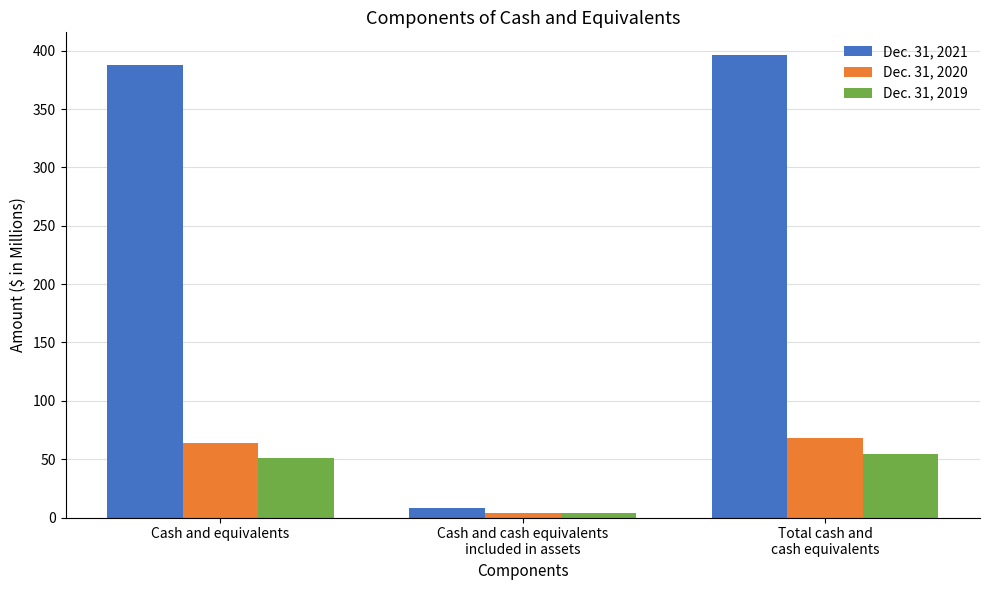

Does the chart contain any negative values?

No